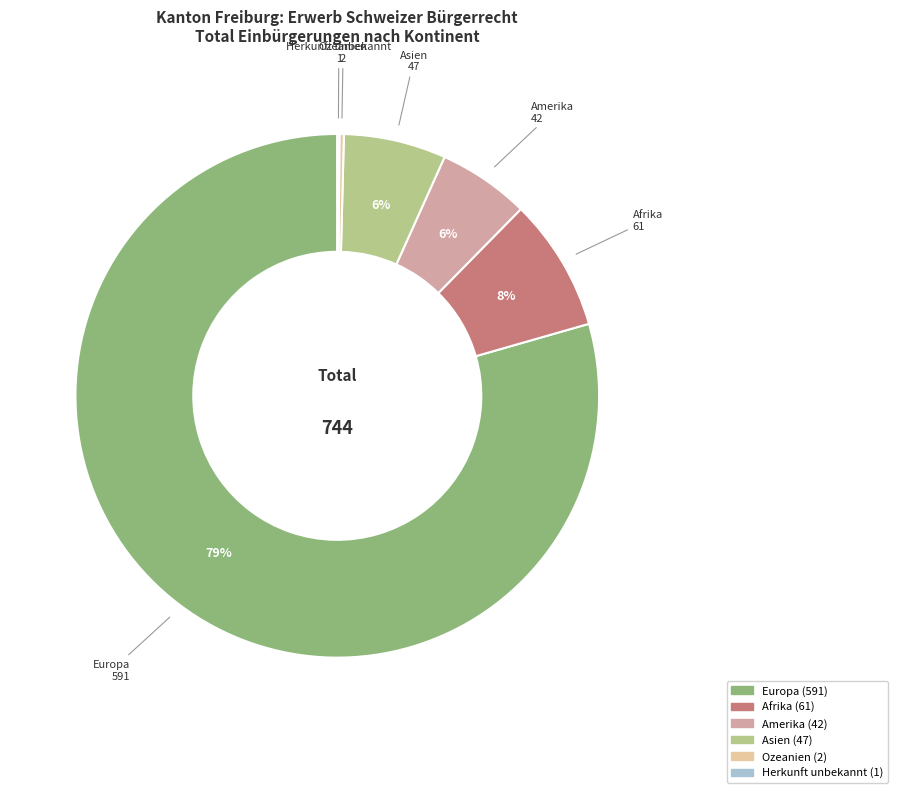

Which has a higher value, Amerika or Europa?

Europa